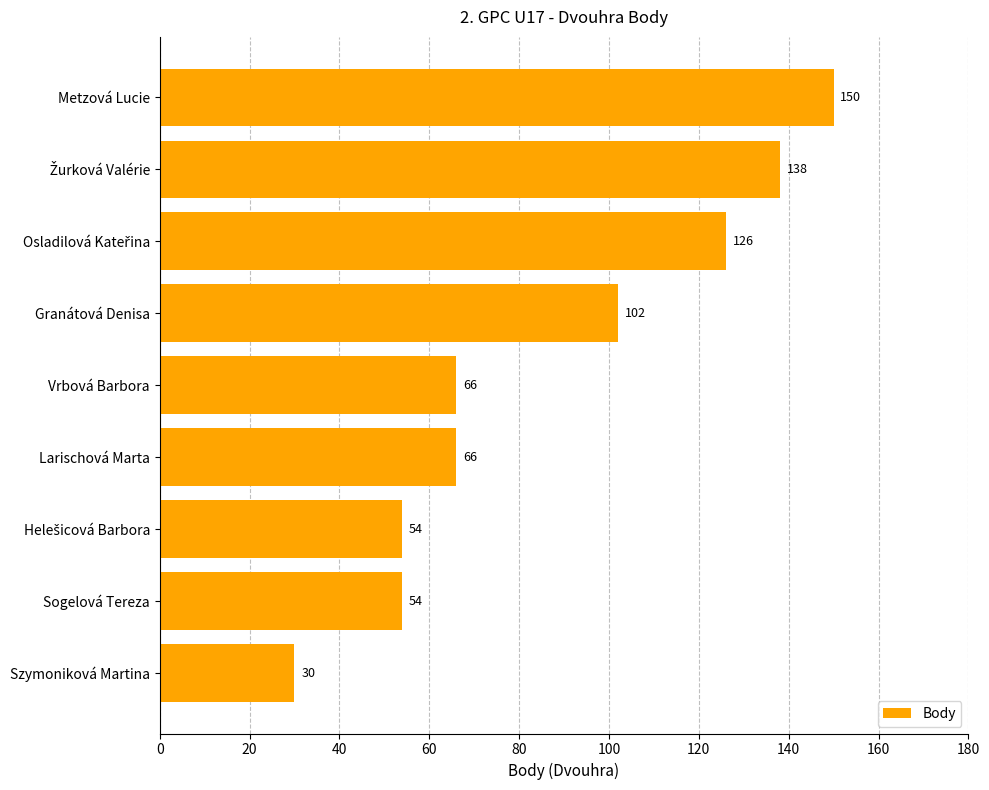

What is the label of the 8th bar from the top?

Sogelová Tereza